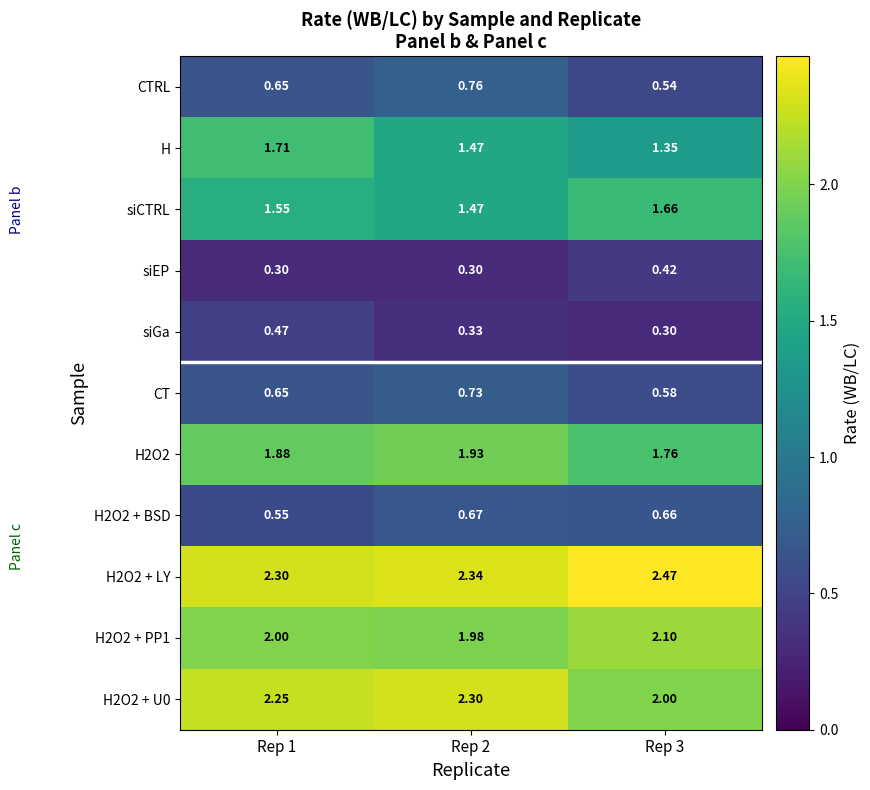

How many data points does each series have?

3